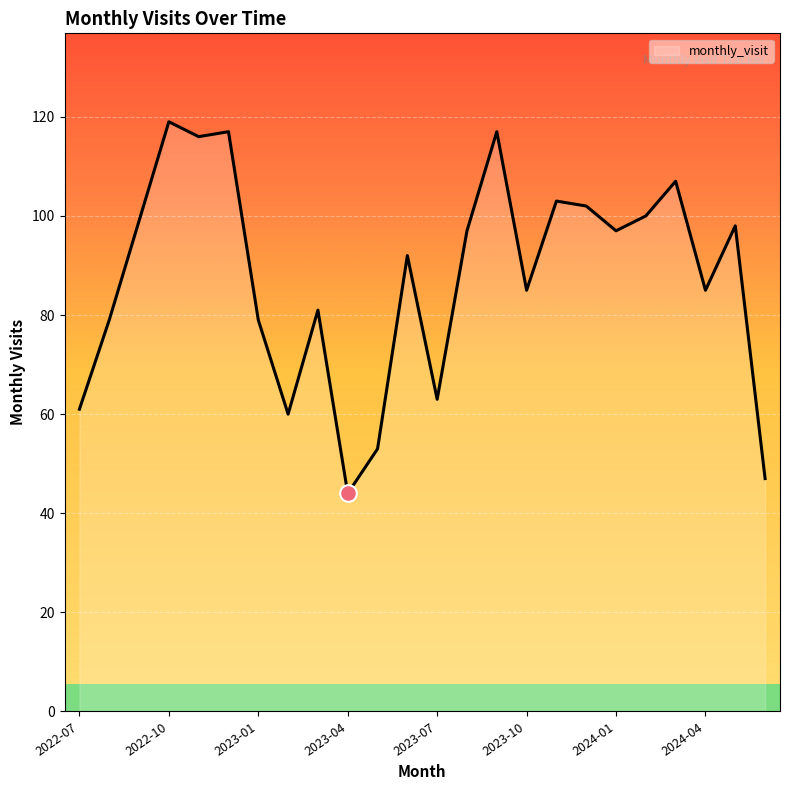

What is the greatest value displayed?

119